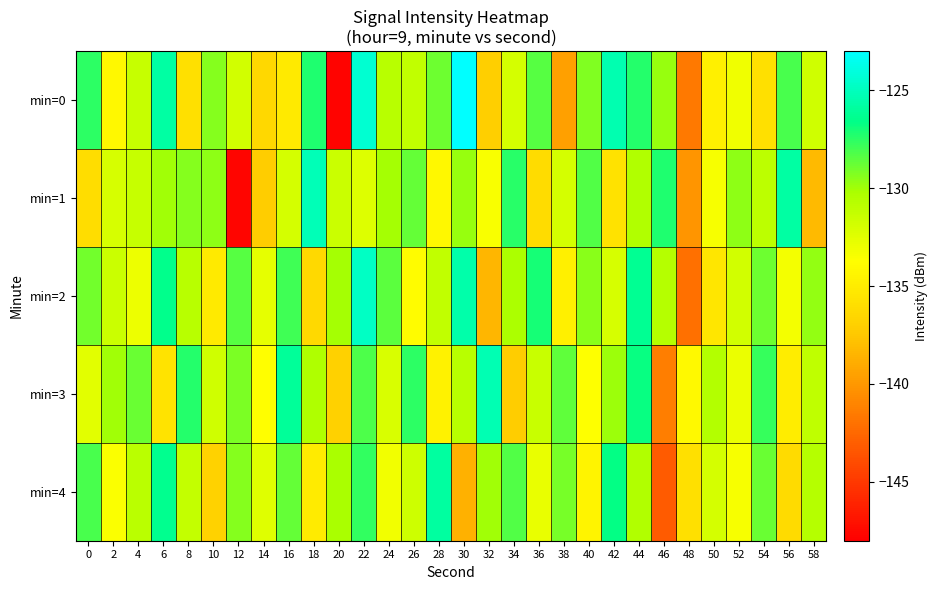

Reading left to right, extract all data points from this chart.

min=0: 0=-127.5	2=-134.1	4=-131.3	6=-125.8	8=-135.9	10=-129.4	12=-131.9	14=-136.4	16=-135.2	18=-127.2	20=-147.8	22=-124.4	24=-130.8	26=-131.2	28=-128.9	30=-123.1	32=-137.1	34=-131.9	36=-128.4	38=-139.5	40=-129.3	42=-125.4	44=-127.4	46=-129.8	48=-141.6	50=-134.8	52=-133.1	54=-135.8	56=-128.1	58=-131.7
min=1: 0=-136.0	2=-132.1	4=-131.3	6=-130.0	8=-129.4	10=-129.6	12=-147.7	14=-137.2	16=-132.0	18=-125.2	20=-131.5	22=-132.3	24=-130.1	26=-128.7	28=-134.2	30=-129.8	32=-133.5	34=-127.4	36=-136.1	38=-131.9	40=-128.3	42=-135.7	44=-130.5	46=-127.2	48=-140.1	50=-133.4	52=-129.6	54=-131.0	56=-125.8	58=-138.2
min=2: 0=-129.0	2=-131.5	4=-133.0	6=-126.5	8=-130.8	10=-135.2	12=-128.4	14=-132.7	16=-127.9	18=-136.3	20=-130.1	22=-124.8	24=-128.5	26=-133.9	28=-131.2	30=-125.6	32=-138.4	34=-130.3	36=-127.1	38=-134.8	40=-129.5	42=-132.0	44=-126.3	46=-130.7	48=-142.1	50=-135.5	52=-131.8	54=-128.9	56=-133.3	58=-129.7
min=3: 0=-132.5	2=-130.0	4=-128.8	6=-135.6	8=-127.3	10=-131.7	12=-129.2	14=-133.8	16=-126.1	18=-130.4	20=-136.9	22=-128.2	24=-132.1	26=-127.5	28=-134.6	30=-130.8	32=-125.3	34=-137.2	36=-131.4	38=-128.6	40=-133.7	42=-129.9	44=-126.8	46=-141.3	48=-134.1	50=-130.6	52=-132.9	54=-127.7	56=-135.0	58=-131.1
min=4: 0=-128.1	2=-133.6	4=-130.9	6=-126.4	8=-131.3	10=-136.8	12=-129.4	14=-132.4	16=-128.7	18=-135.1	20=-130.2	22=-127.6	24=-133.2	26=-131.6	28=-125.9	30=-138.7	32=-130.0	34=-128.3	36=-132.8	38=-129.1	40=-134.5	42=-126.7	44=-130.5	46=-143.2	48=-135.8	50=-131.9	52=-133.4	54=-128.8	56=-136.2	58=-130.7